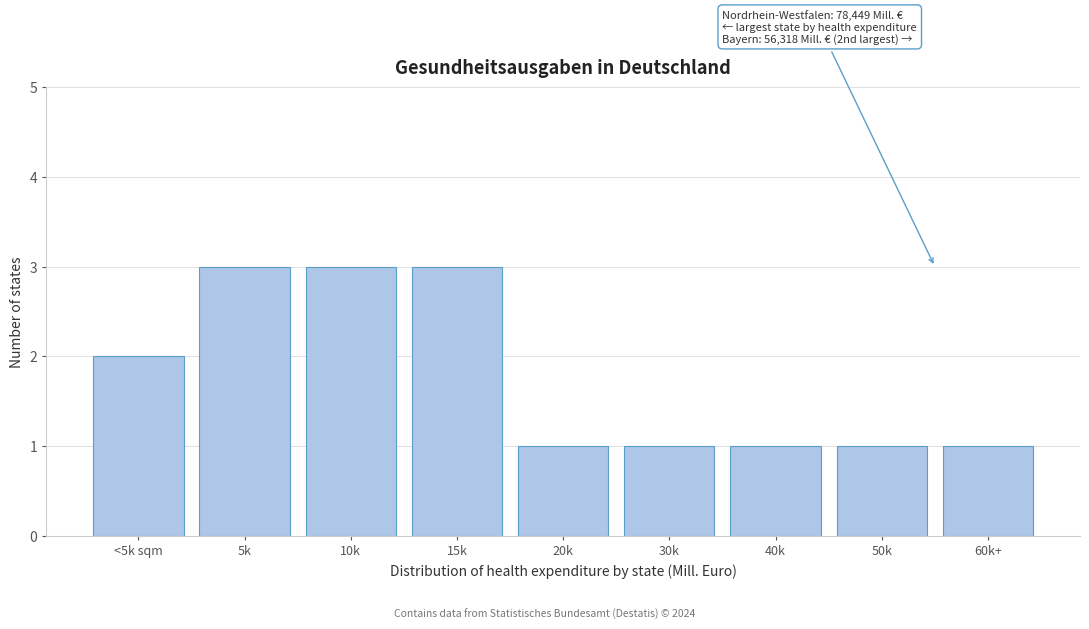

Reading left to right, transcribe all the data shown in this chart.

<5k sqm=2	5k=3	10k=3	15k=3	20k=1	30k=1	40k=1	50k=1	60k+=1